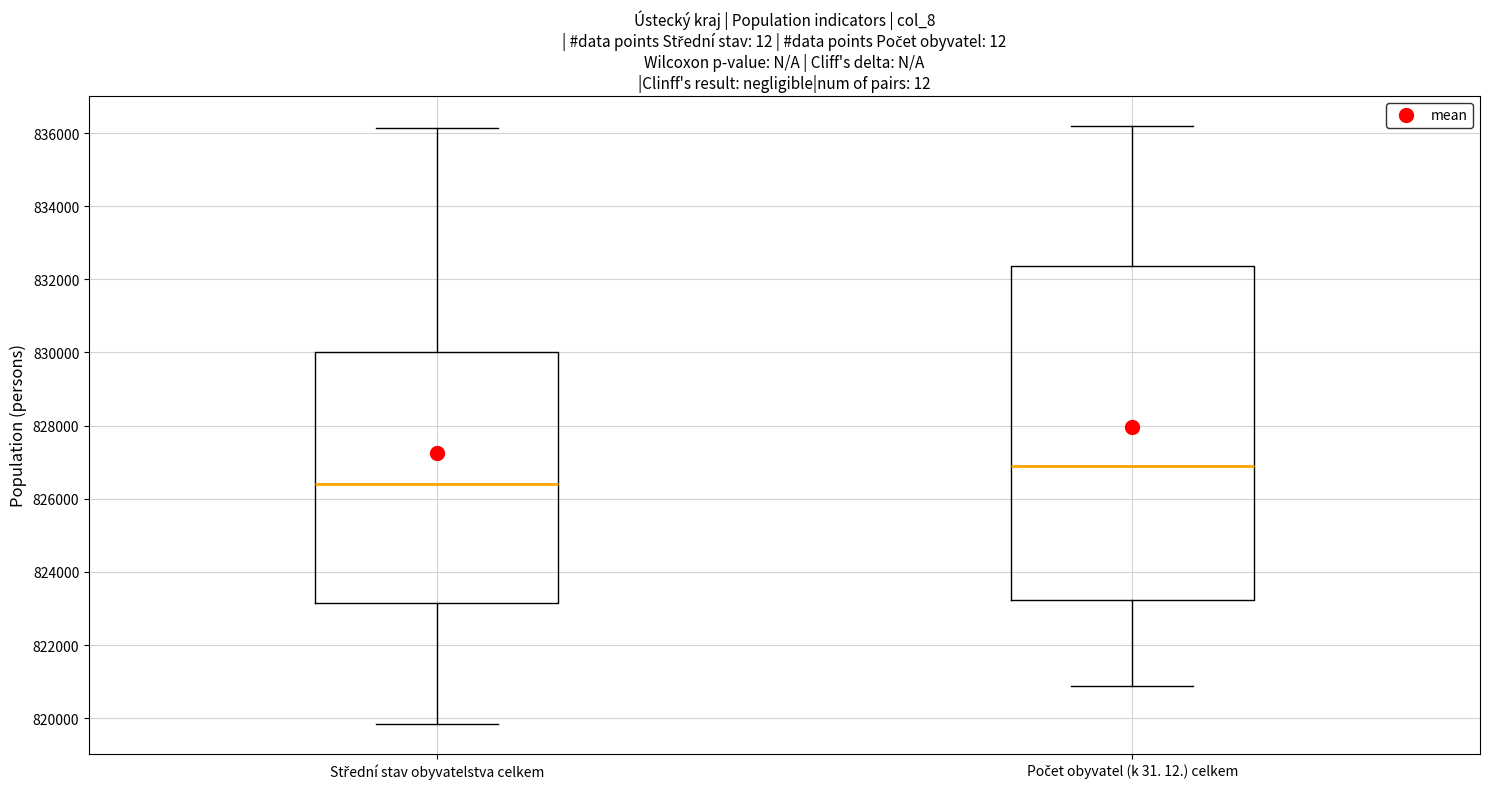

Where does the median line of the box for Střední stav obyvatelstva celkem sit on the y-axis? The values are not printed on the chart, so give them approximately, as read against the axis.

826400